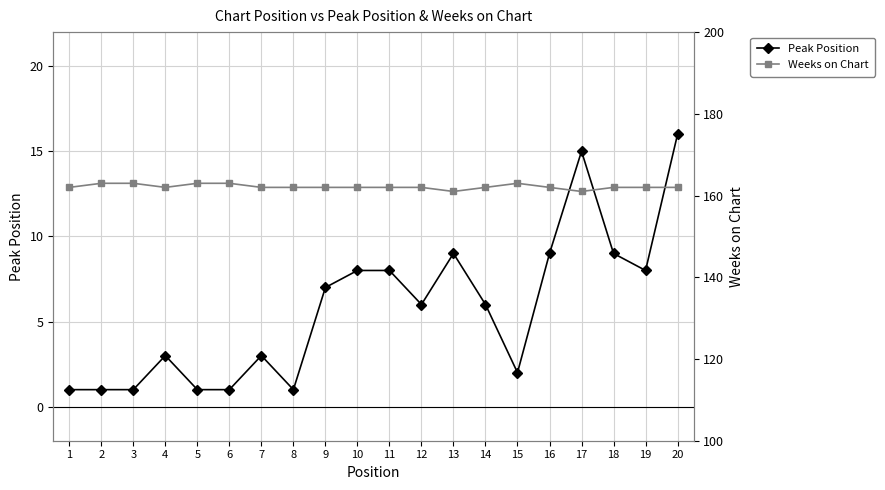

True or false: Peak Position has a value of 1 at 6.

True